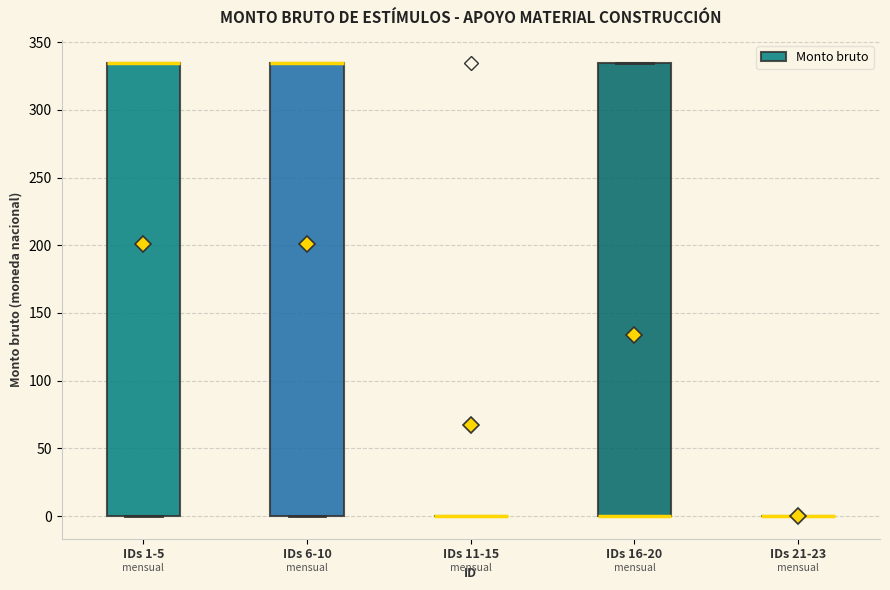

Reading left to right, transcribe this box plot: for each box, give where its median line is, the range the box spans, and where its two whiskers end, as read against the y-axis. The values are not printed on the chart, so give them approximately, as read against the axis.

IDs 1-5: median 335 (drawn on the box's upper edge), box 0 to 335, whiskers 0 to 335
IDs 6-10: median 335 (drawn on the box's upper edge), box 0 to 335, whiskers 0 to 335
IDs 11-15: box collapsed to a line at 0, whiskers 0 to 0
IDs 16-20: median 0 (drawn on the box's lower edge), box 0 to 335, whiskers 0 to 335
IDs 21-23: box collapsed to a line at 0, whiskers 0 to 0